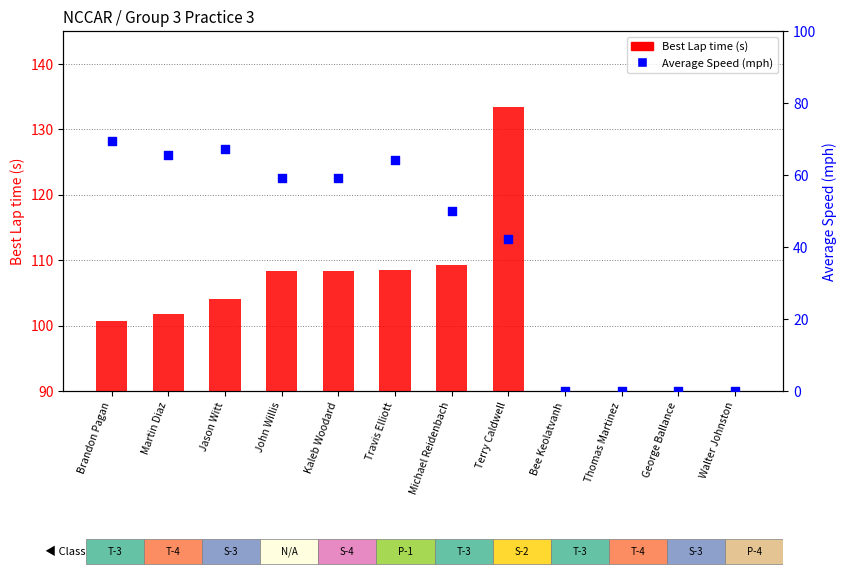

Which series has the widest spread of Y values?

Best Lap time (s)